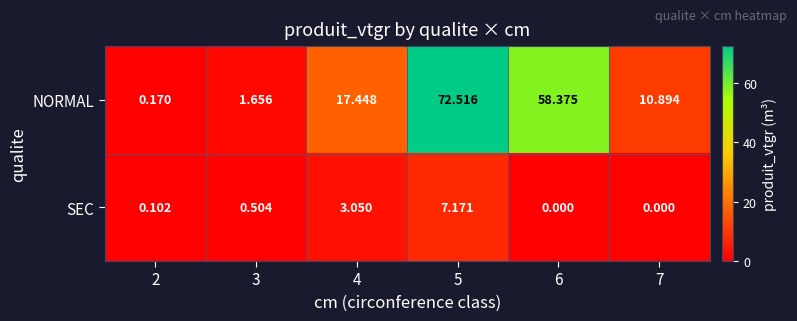

Which series has the largest total across all categories?

NORMAL